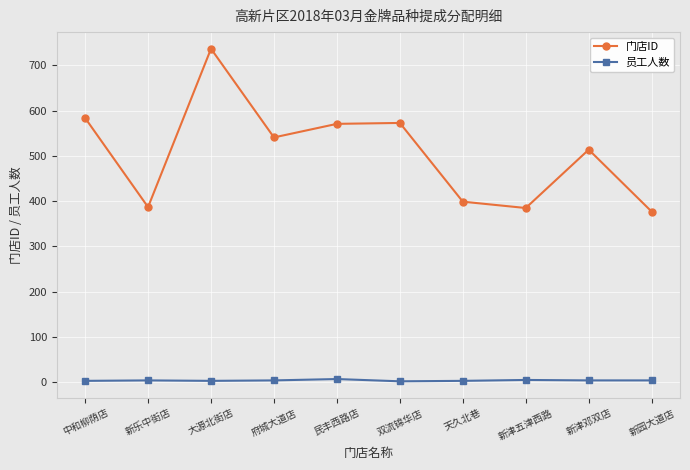

Rank the series by their average value, from lowest to highest.

员工人数, 门店ID